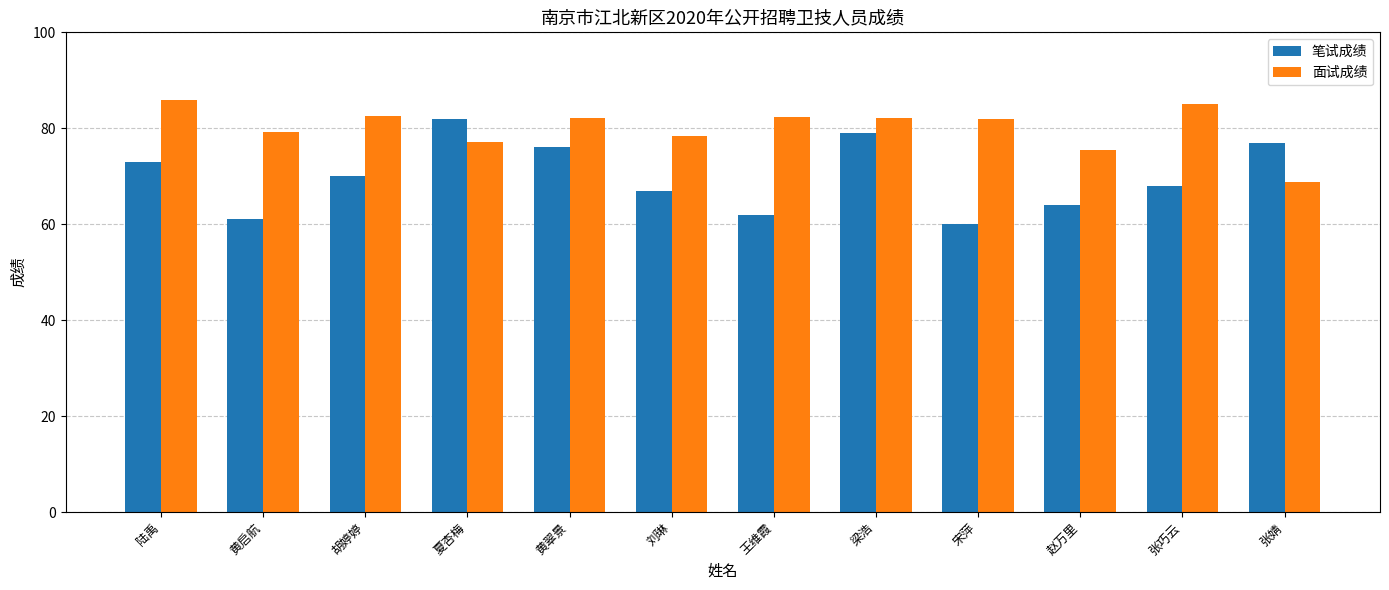

How many values in the 笔试成绩 series are below 70?

6